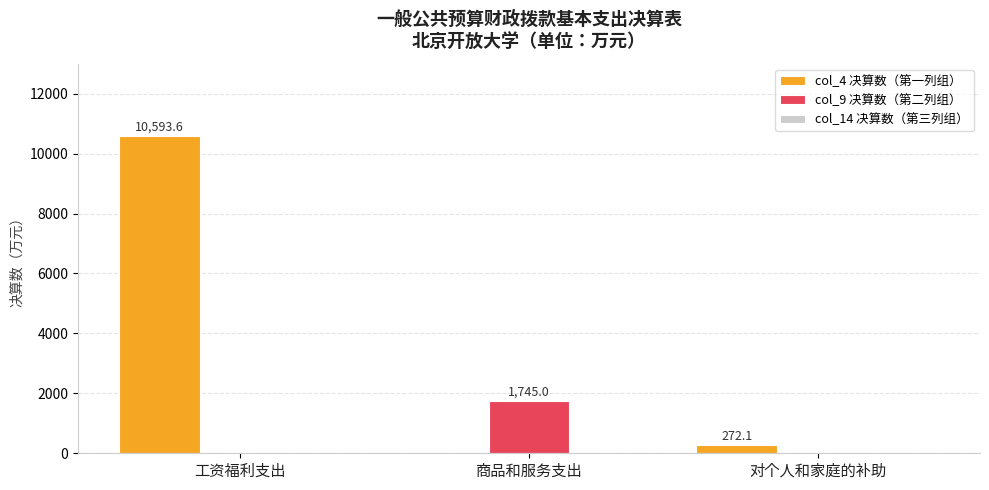

What is the sum of all col_4 决算数（第一列组） values?

10865.7